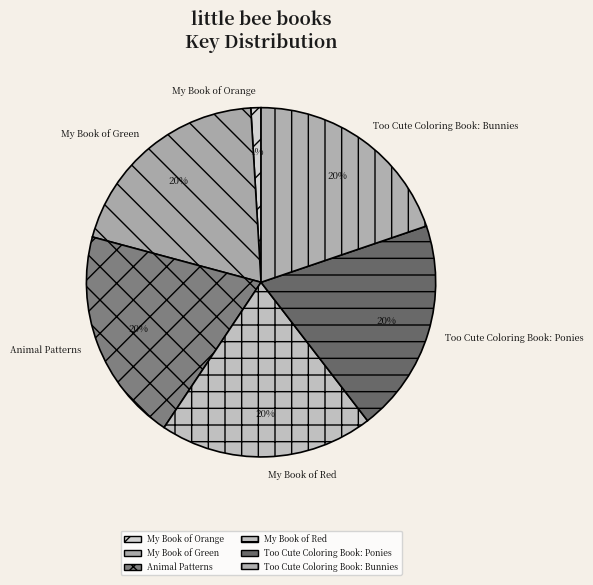

Approximately how many times larger is the value at My Book of Red compared to My Book of Green?

1.0